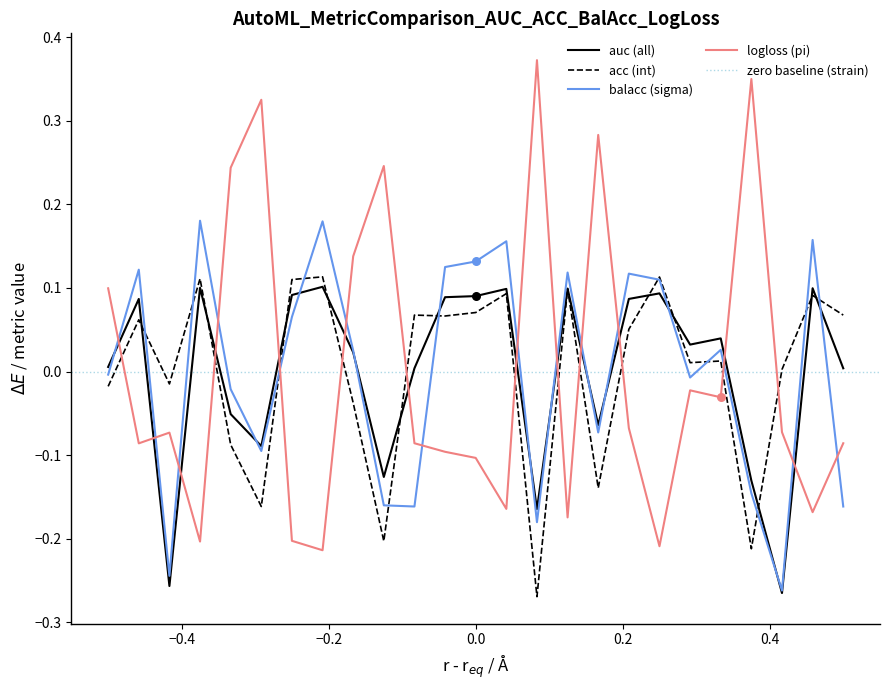

How many intersections are there between balacc (sigma) and logloss (pi)?

14